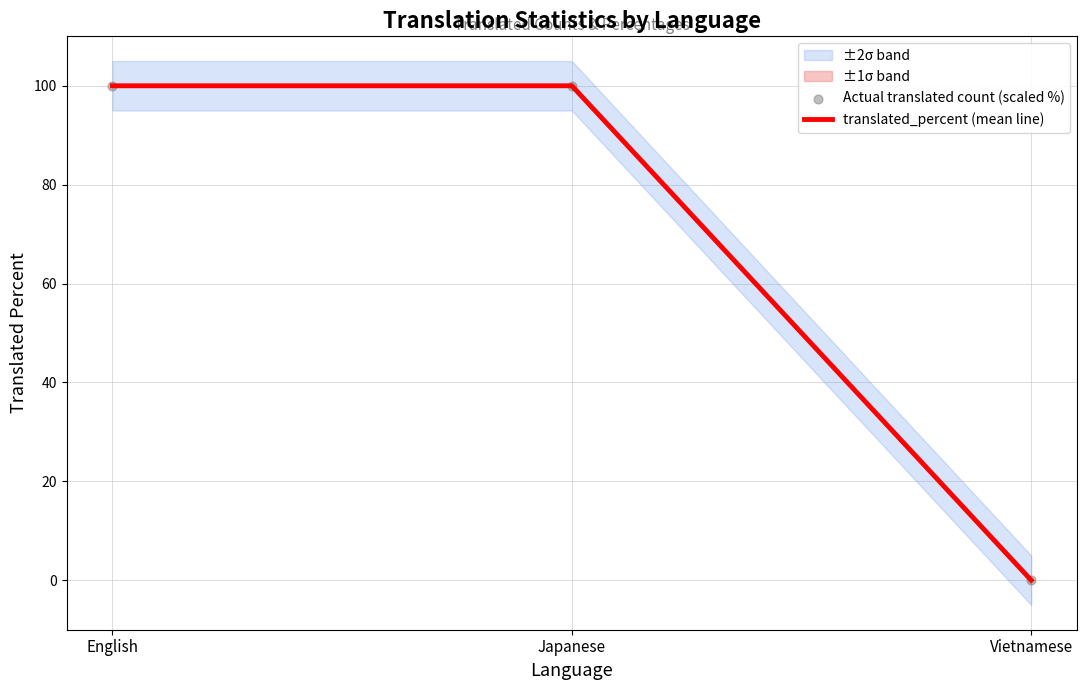

Which series reaches the minimum Y coordinate?

translated_percent (mean line)